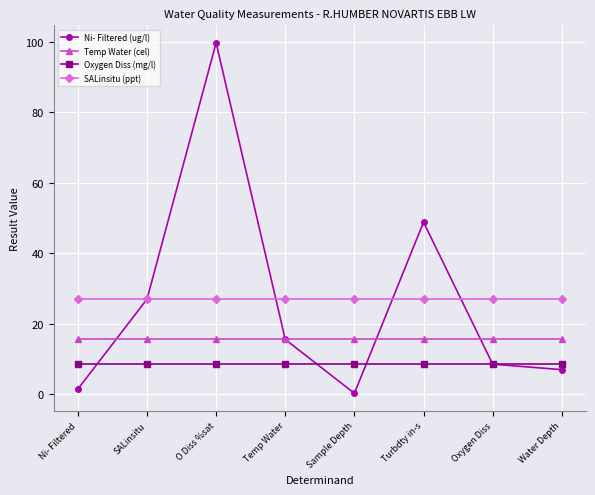

What is the spread (max minus min) of values at Water Depth?

20.0